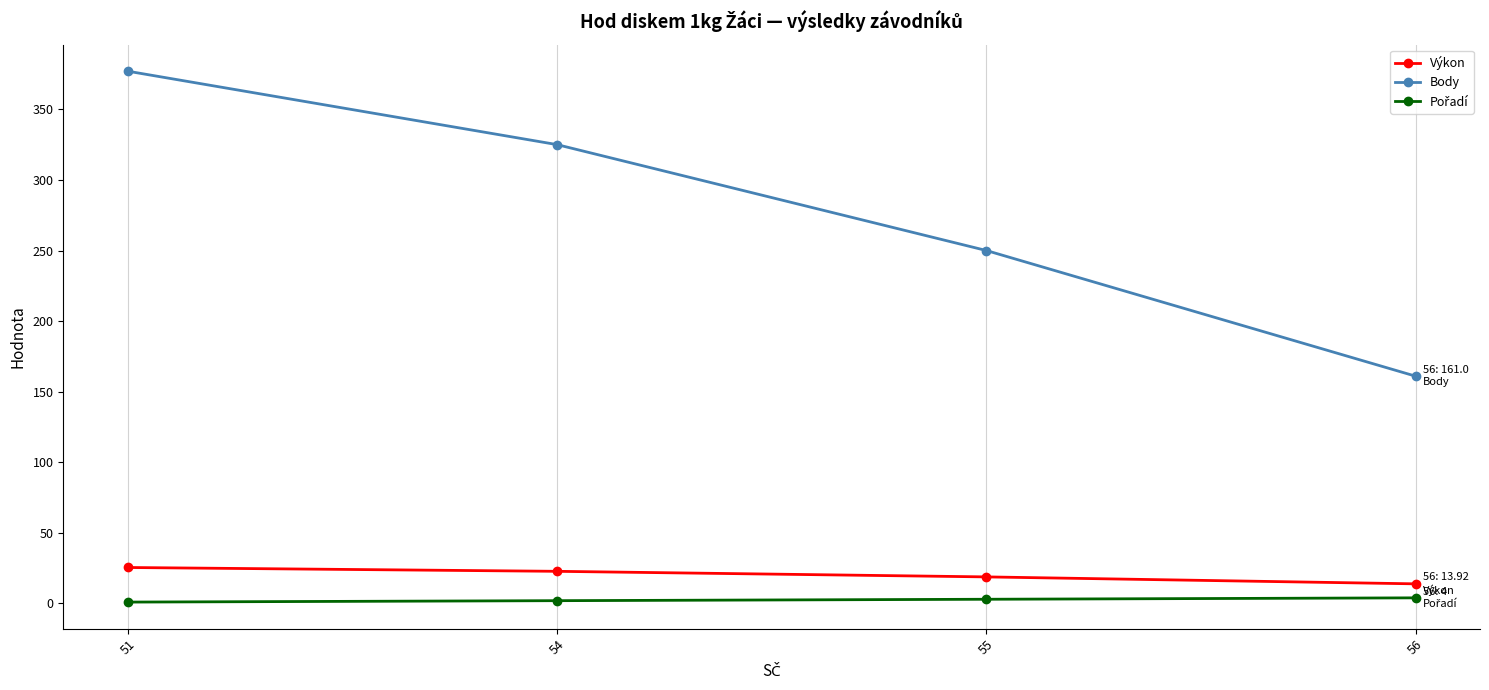

Which series changed the most between 54 and 55?

Body